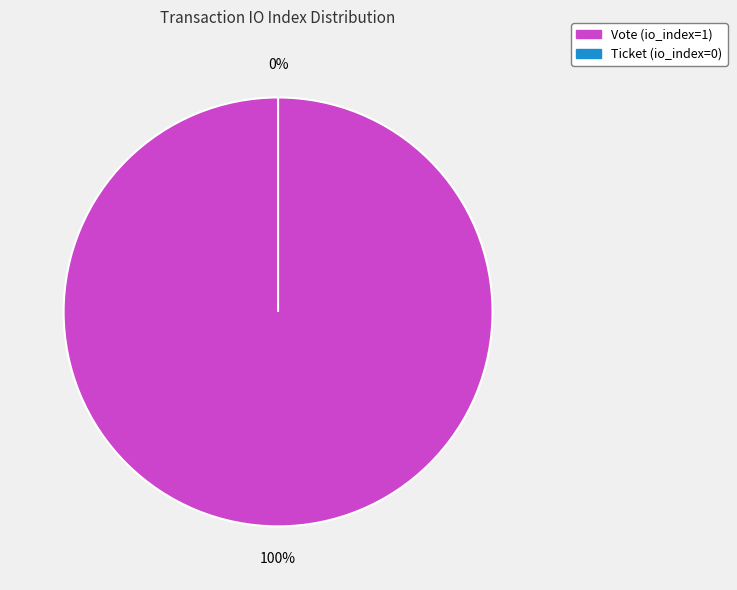

Which category has the smallest portion of the pie?

Ticket (io_index=0)